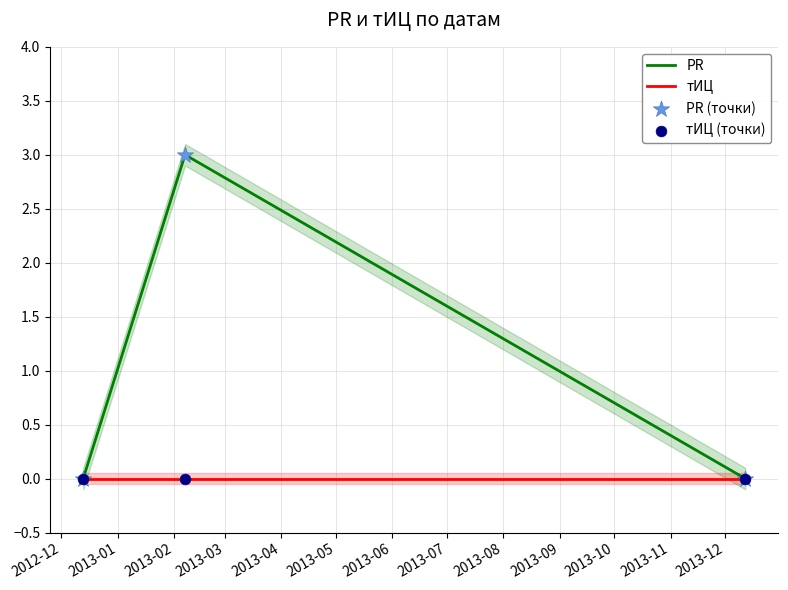

Which series reaches the maximum Y coordinate?

PR